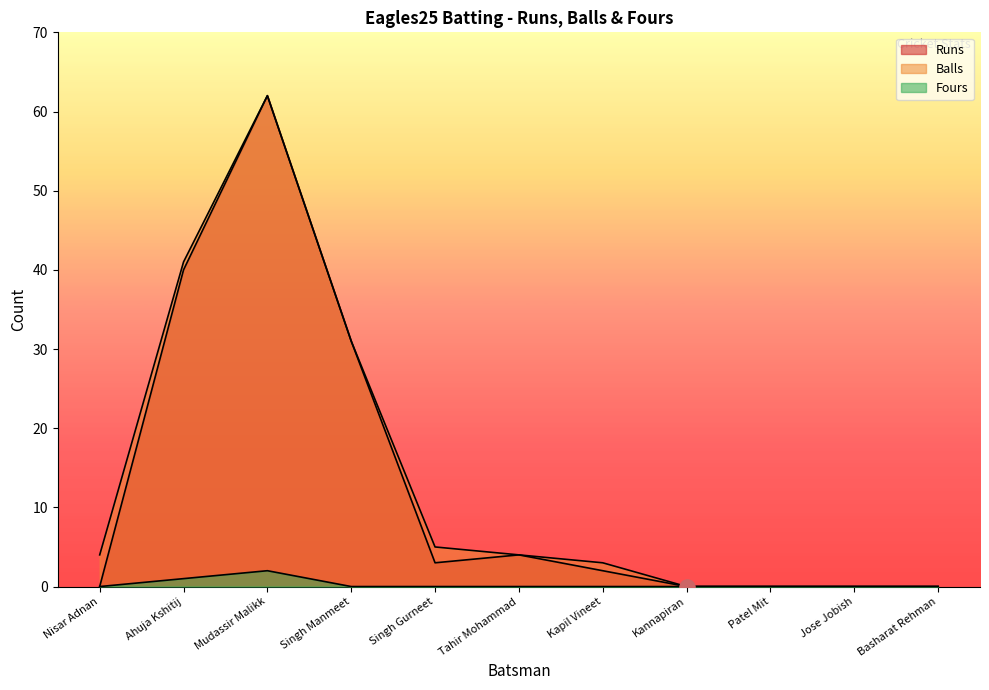

At which category is the sum across all series the highest?

Mudassir Malikk